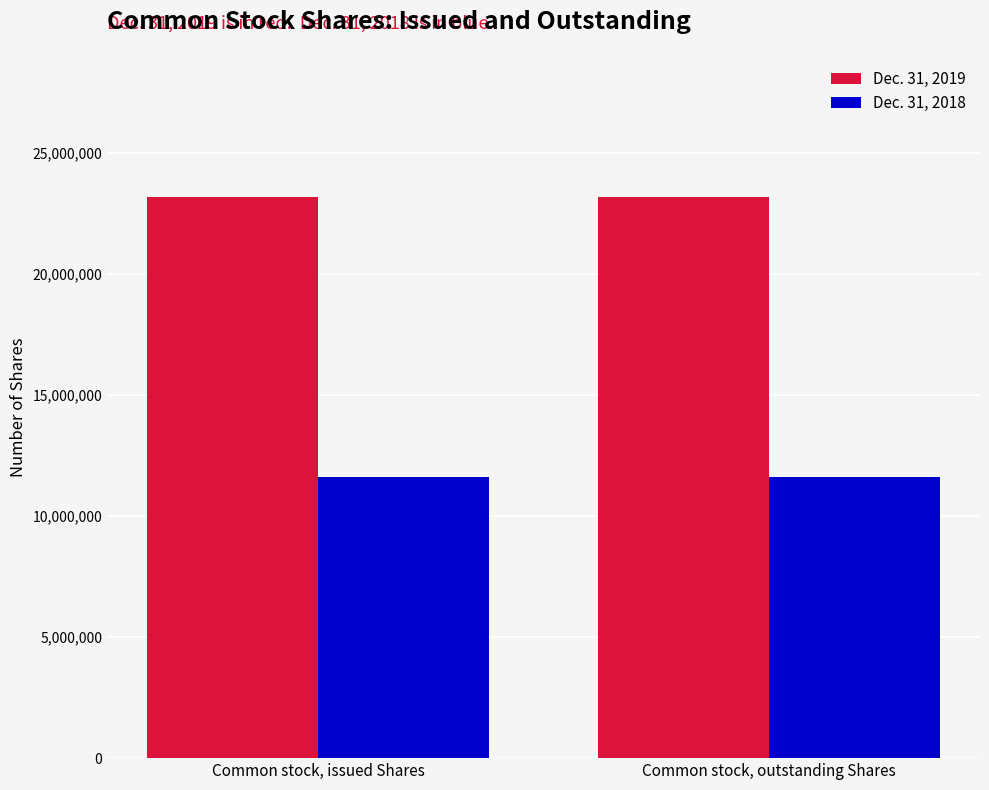

Reading left to right, transcribe all the data shown in this chart.

Dec. 31, 2019: Common stock, issued Shares=23176146	Common stock, outstanding Shares=23176146
Dec. 31, 2018: Common stock, issued Shares=11602754	Common stock, outstanding Shares=11602754